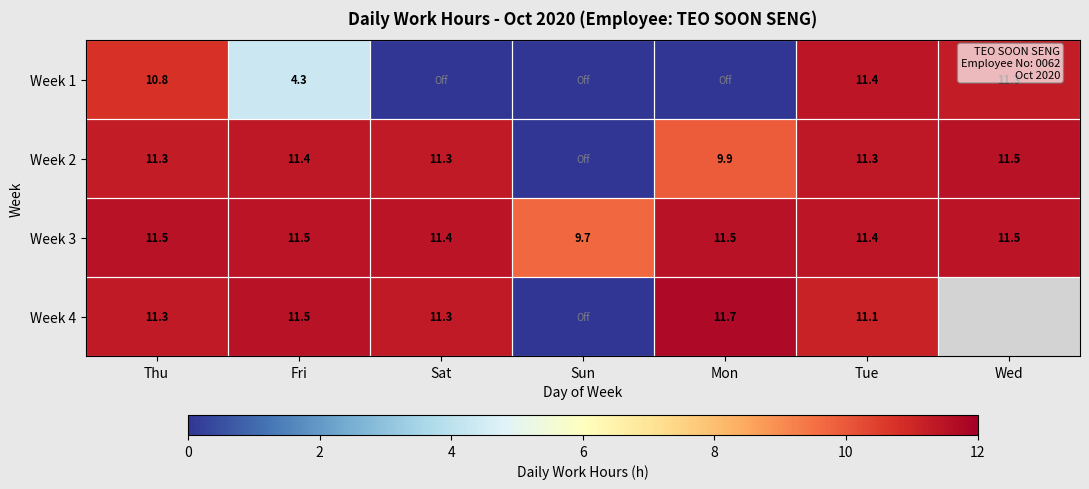

Which has a higher value, Wed or Mon?

Wed